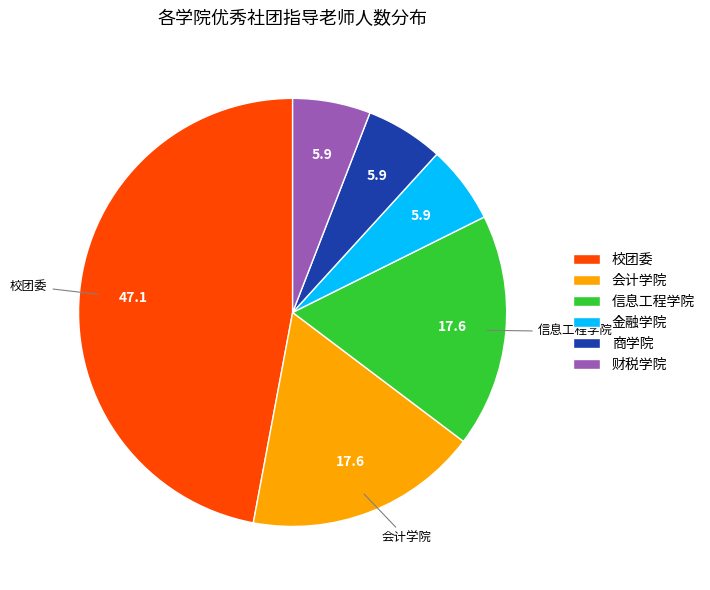

What is the ratio of the value at 商学院 to the value at 会计学院?

0.3